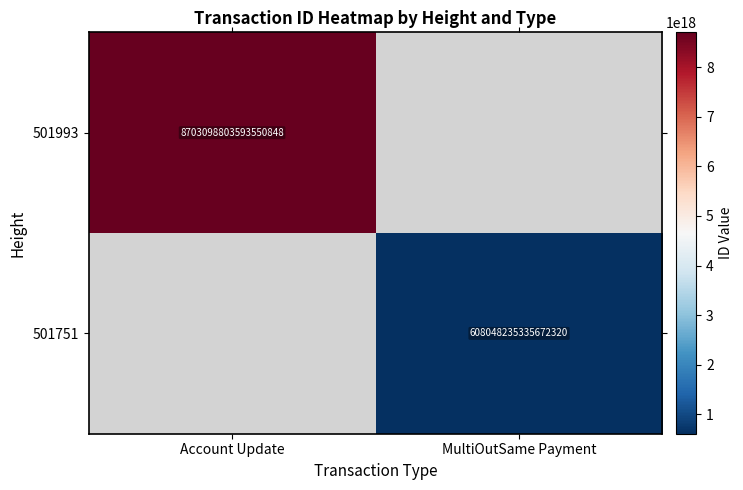

The 501993 series shows 4806092871360136192.0 at Account Update. True or false?

False